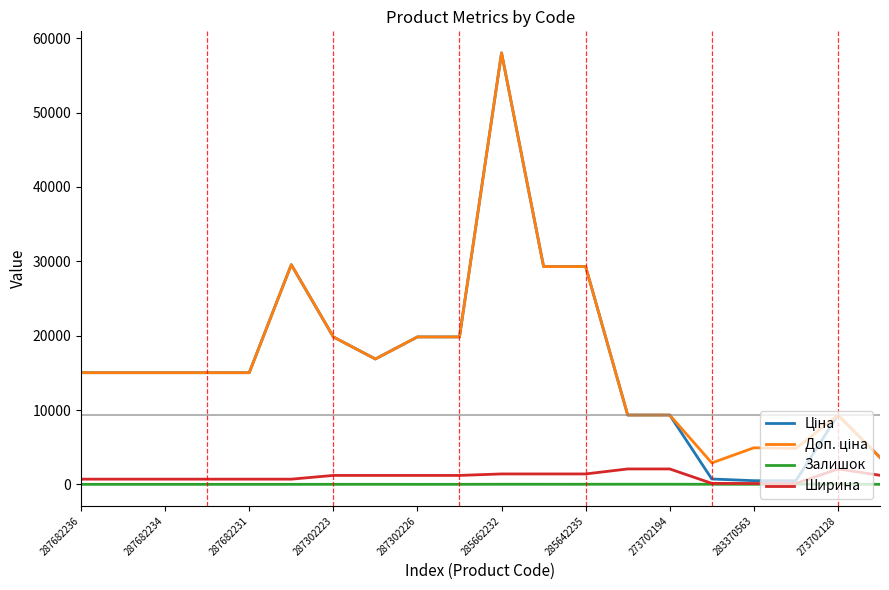

At which category does the chart reach its peak across all series?

285662232